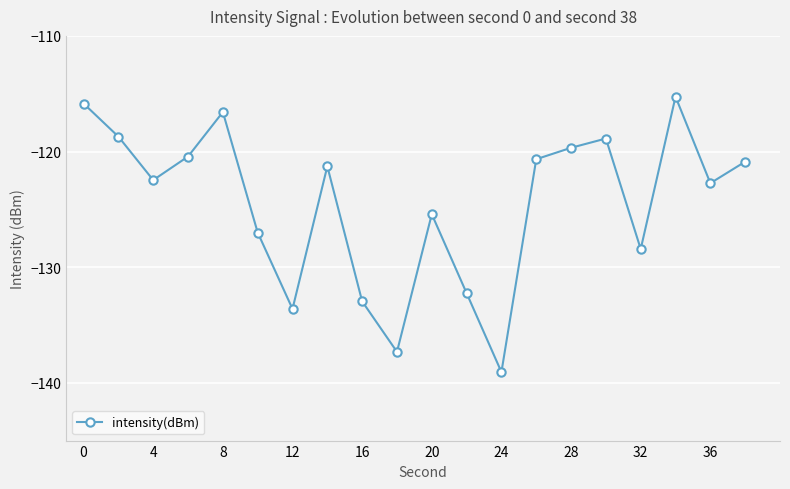

How many interior local valleys (lower than both neighbors) does the data have?

6